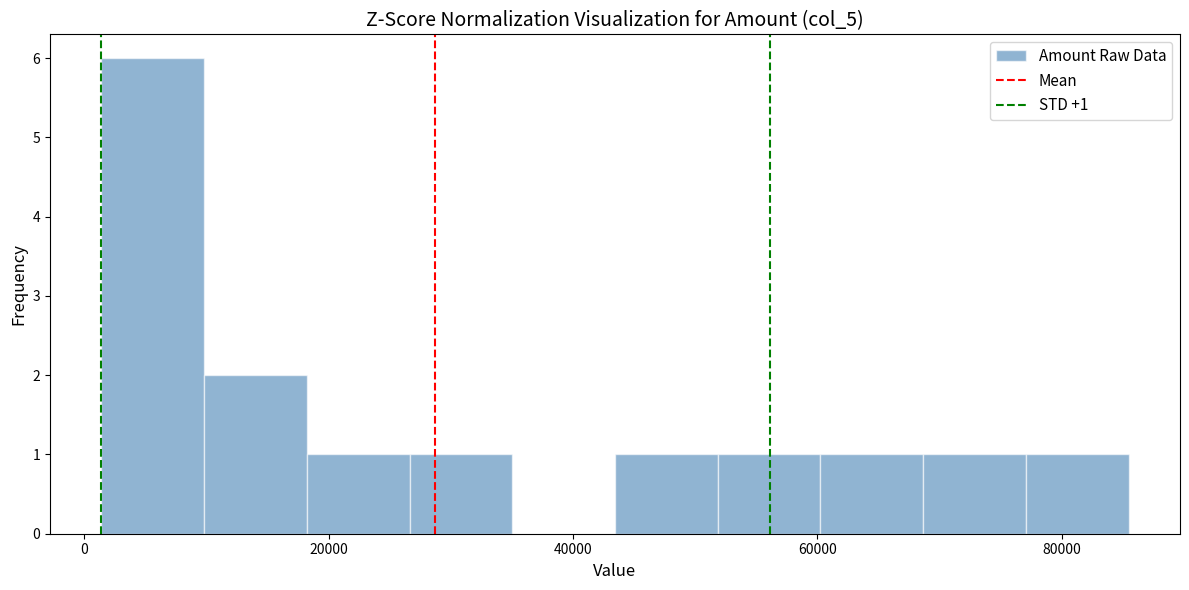

Over which range of the x-axis is the bar tallest?

2000 to 10000